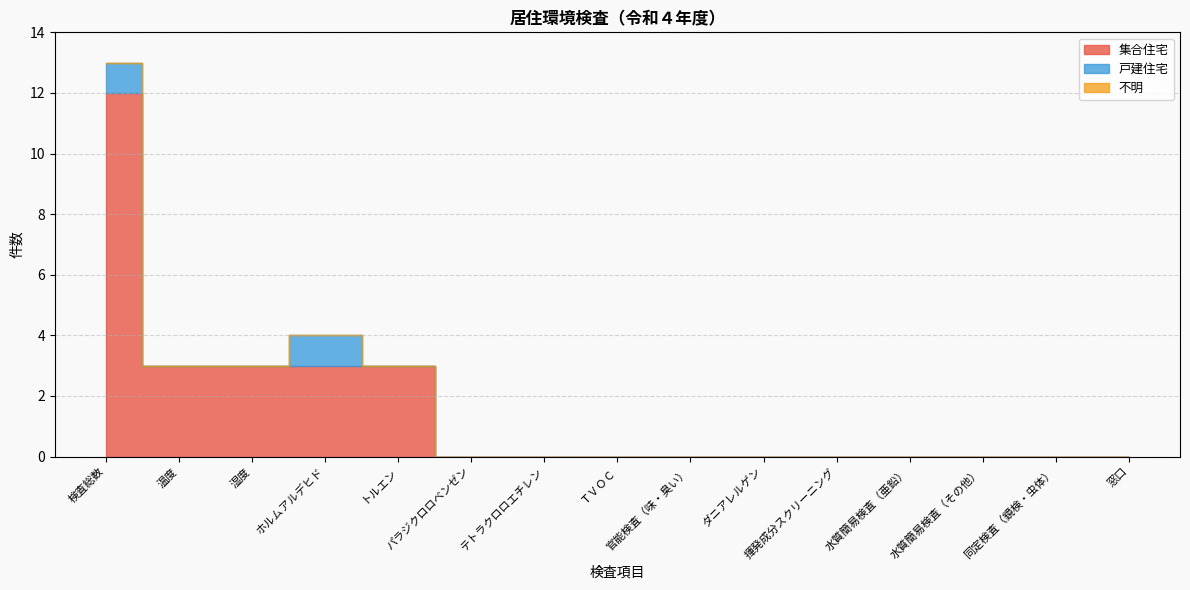

What is the label of the 8th point from the left?

ＴＶＯＣ